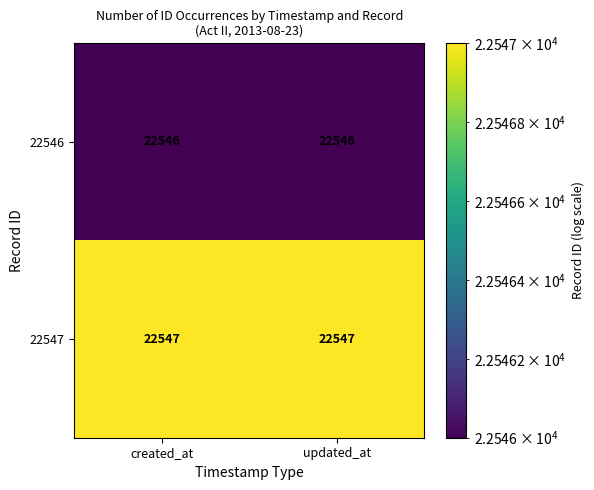

Read the 22547 value at created_at.

22547